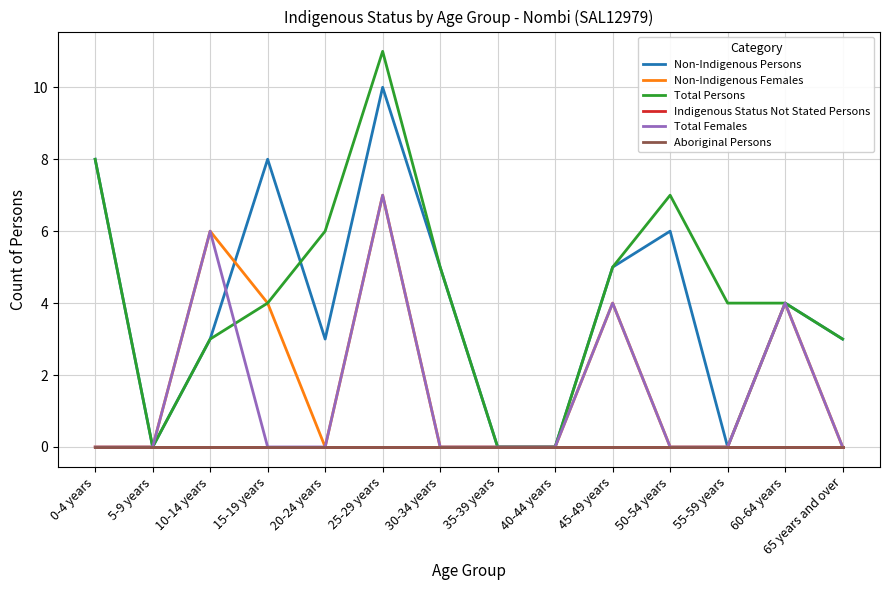

Which series has the largest total across all categories?

Total Persons